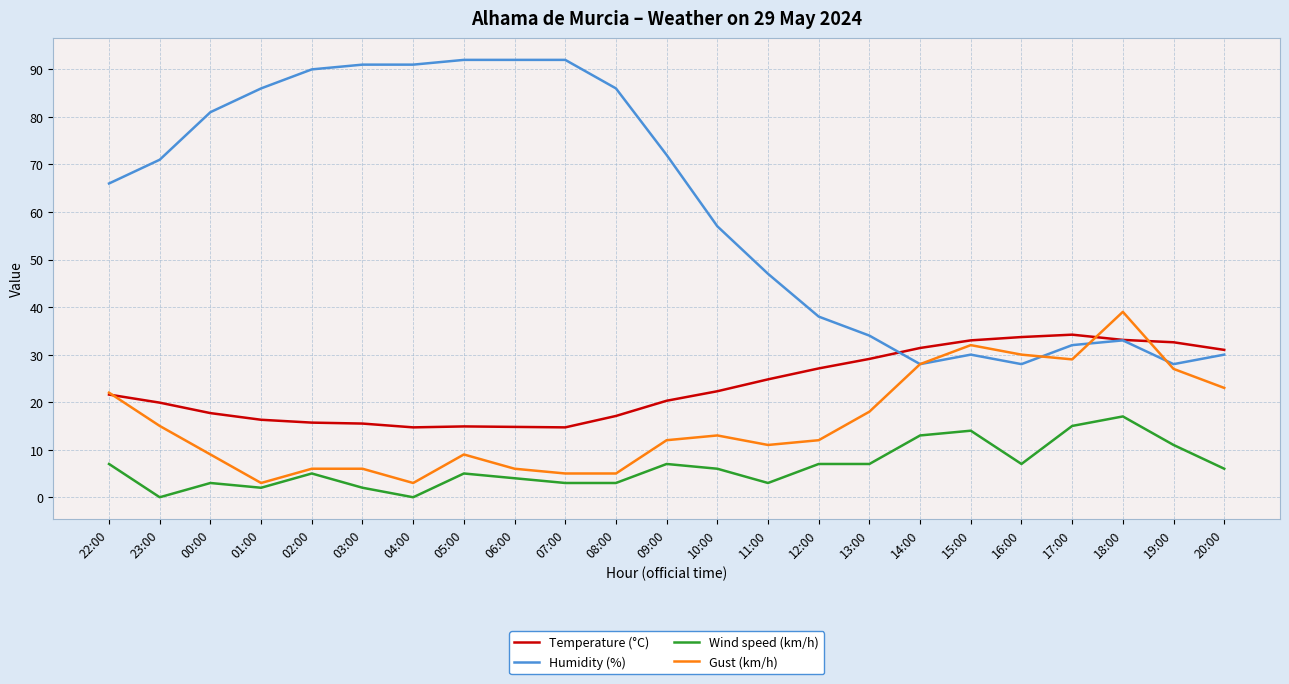

How many lines are shown in the chart?

4